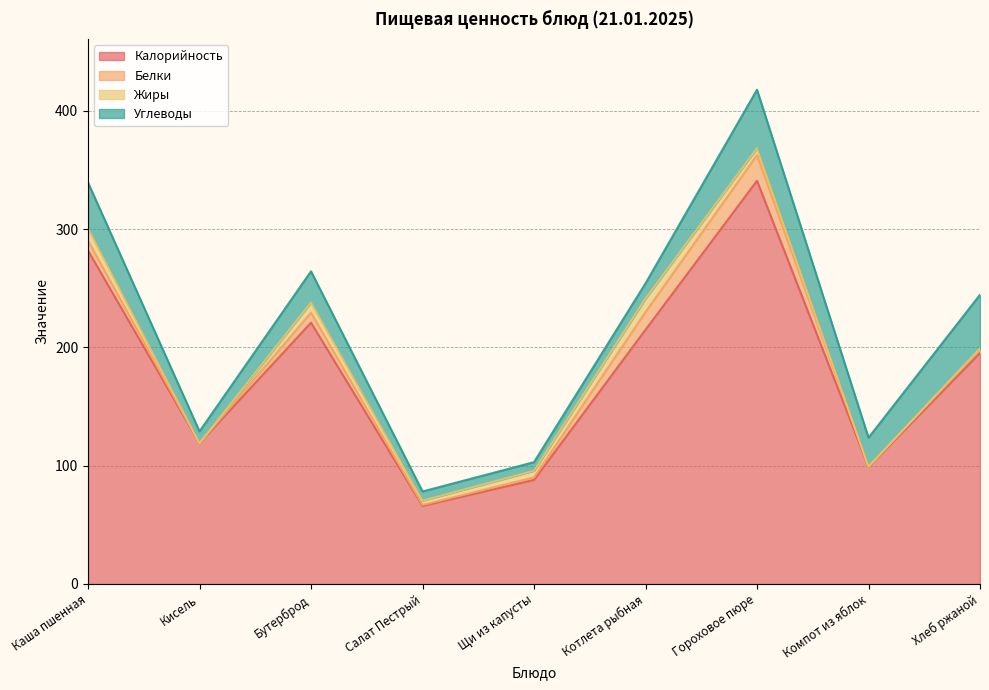

Between Салат Пестрый and Хлеб ржаной, which series saw the biggest shift?

Калорийность